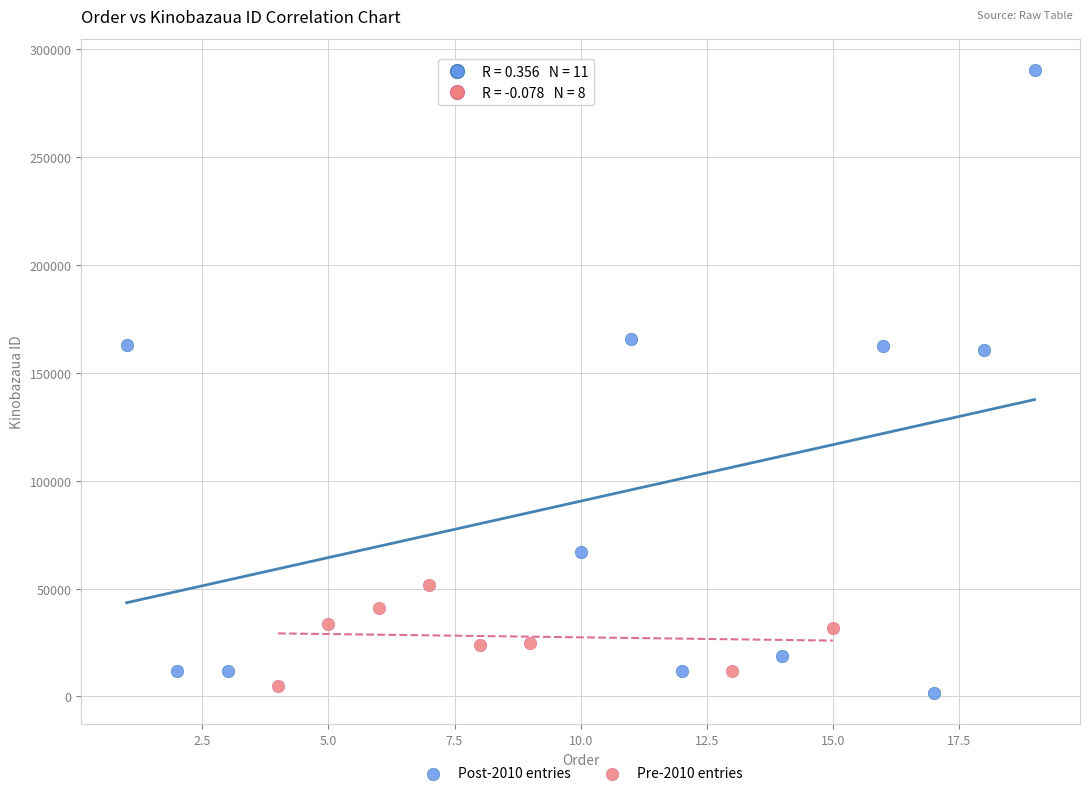

Which series contains the lowest Y value?

Post-2010 entries